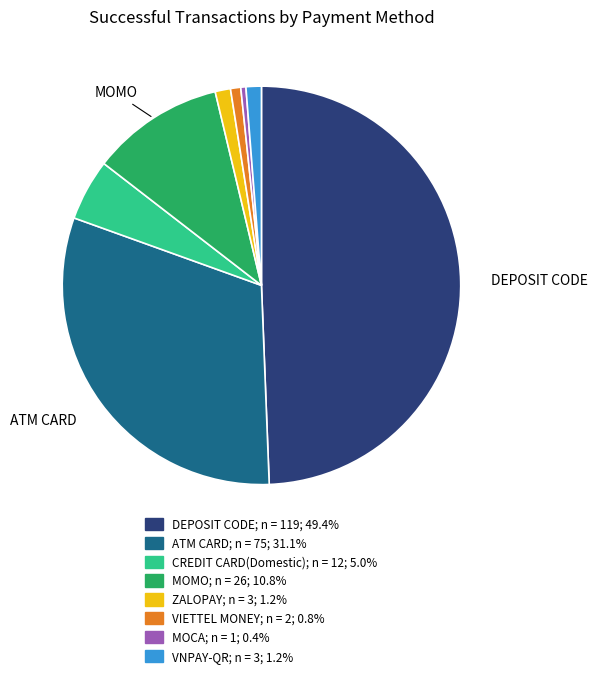

Which category has the biggest portion of the pie?

DEPOSIT CODE